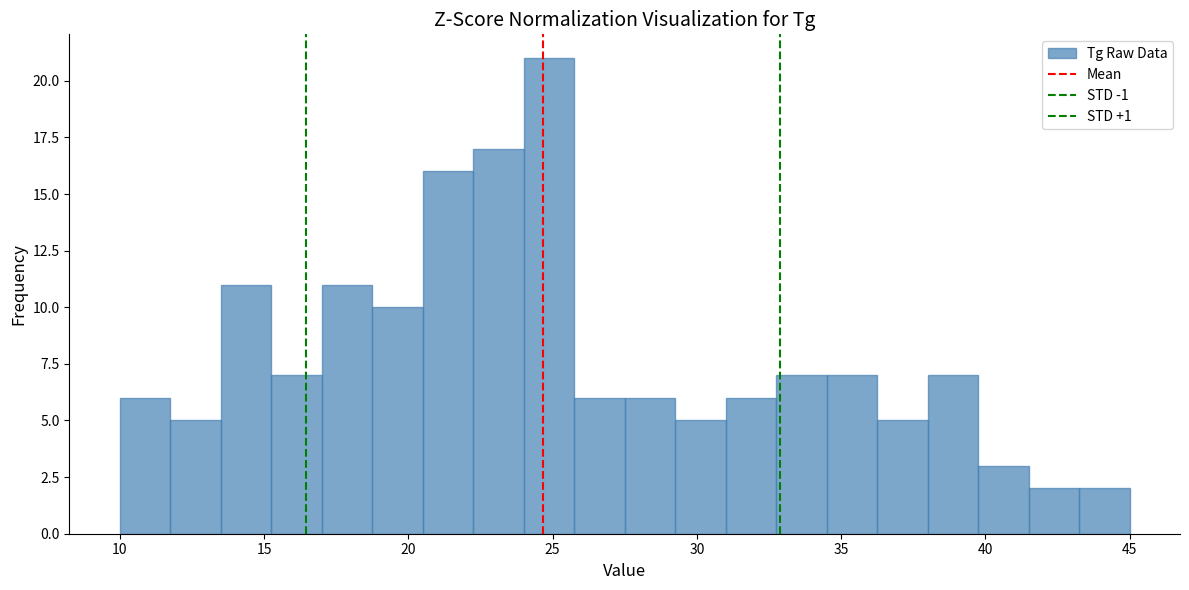

Read against the x-axis, roughly where is the centre of the tallest bar?

25.0